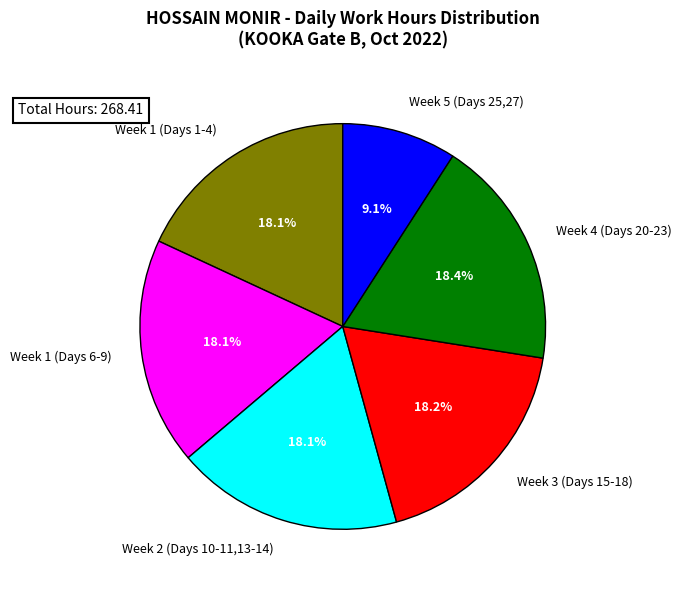

Approximately how many times larger is the value at Week 1 (Days 6-9) compared to Week 1 (Days 1-4)?

1.0